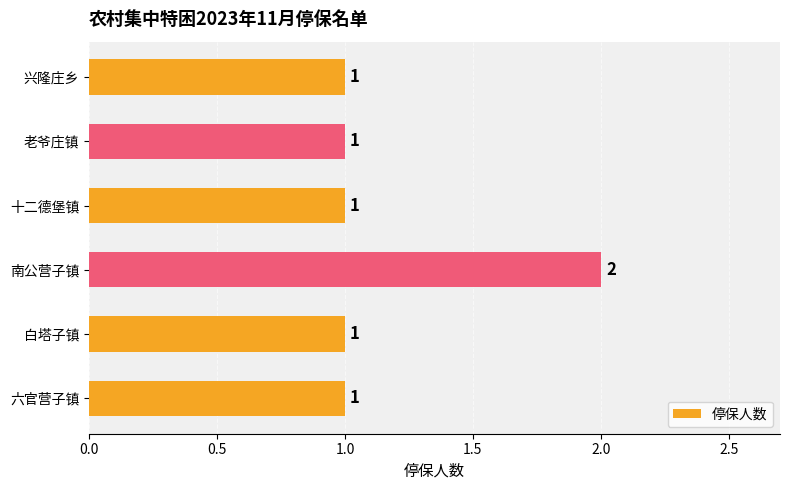

Reading bottom to top, what are all the values shown in this chart?

1	1	2	1	1	1